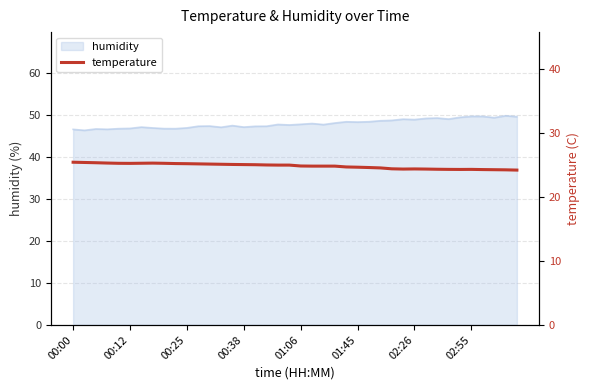

What position from the left is 18?

19